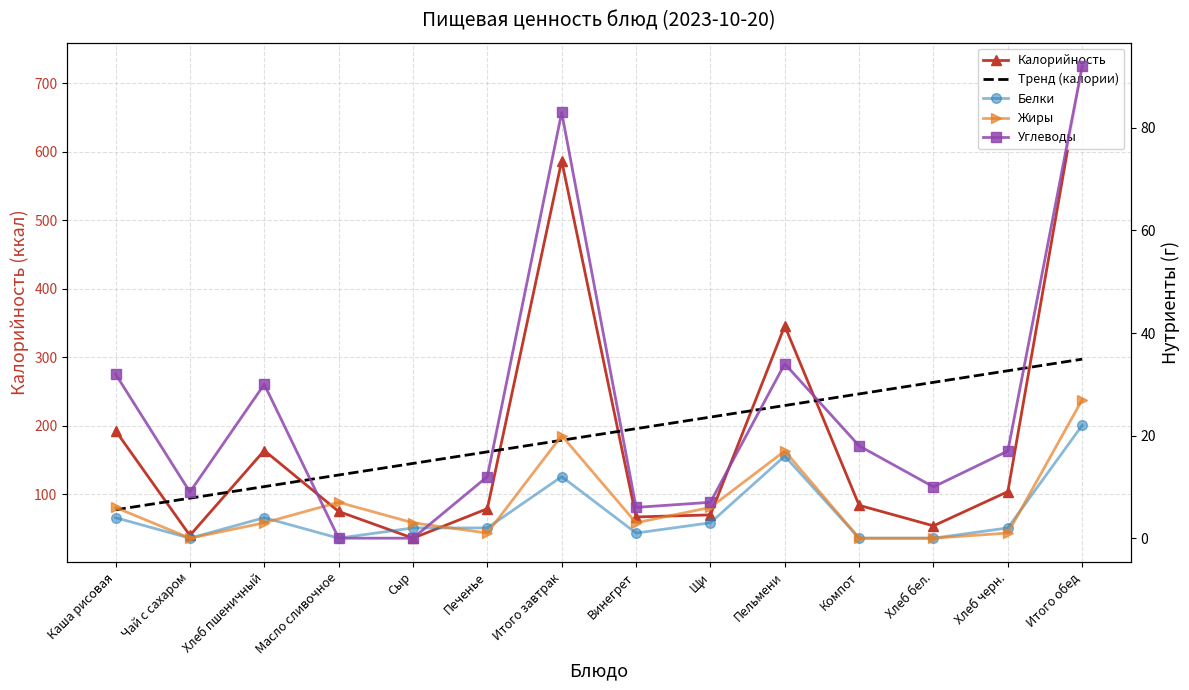

How many data points does each series have?

14